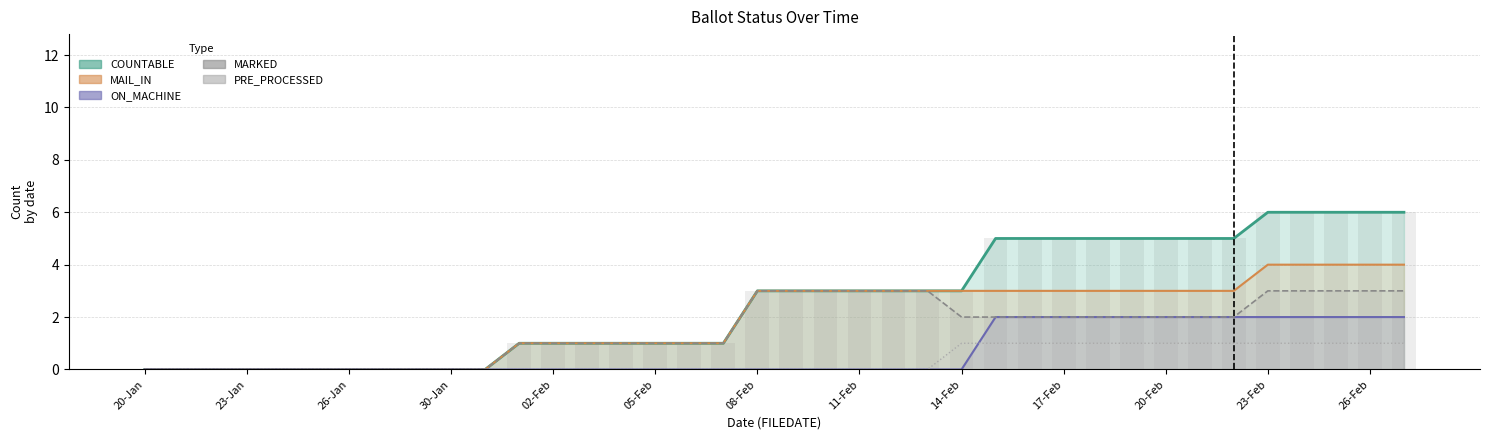

How many data points in MAIL_IN_line are less than 3?

18